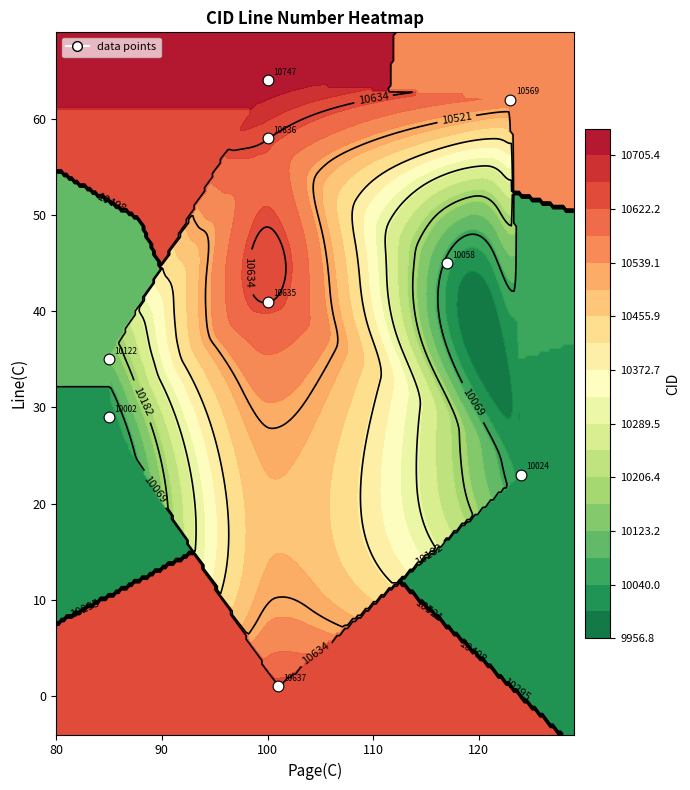

Reading left to right, what are all the values shown in this chart?

64	1	58	41	62	35	45	23	29